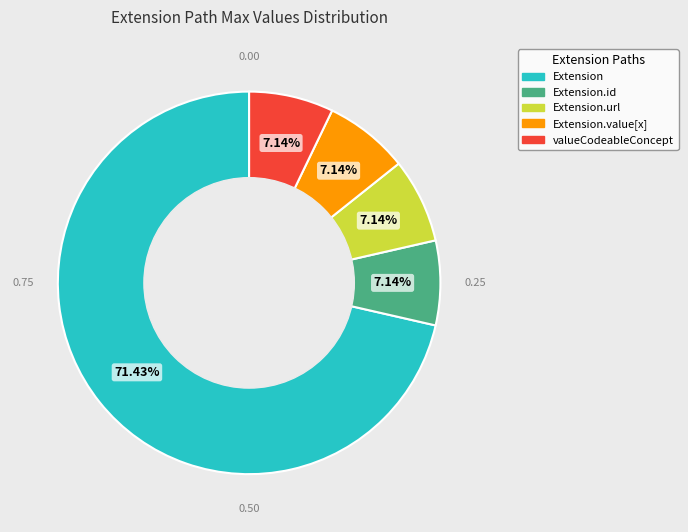

How many segments does this pie chart have?

5